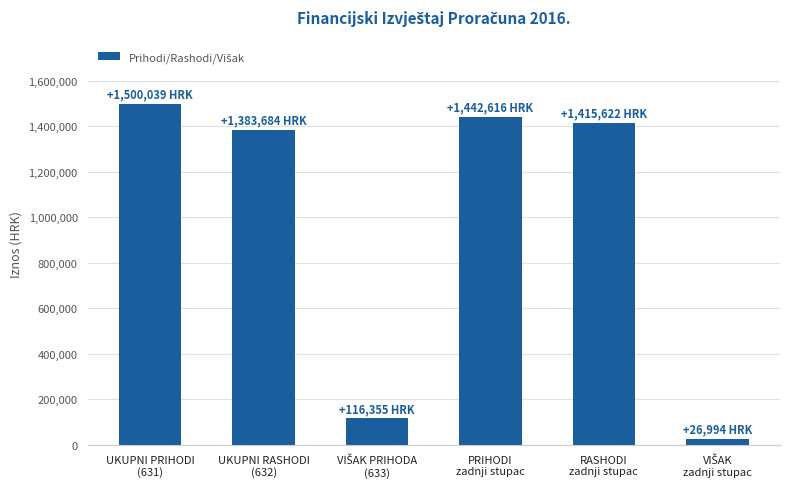

What is the maximum value shown in the chart?

1500039